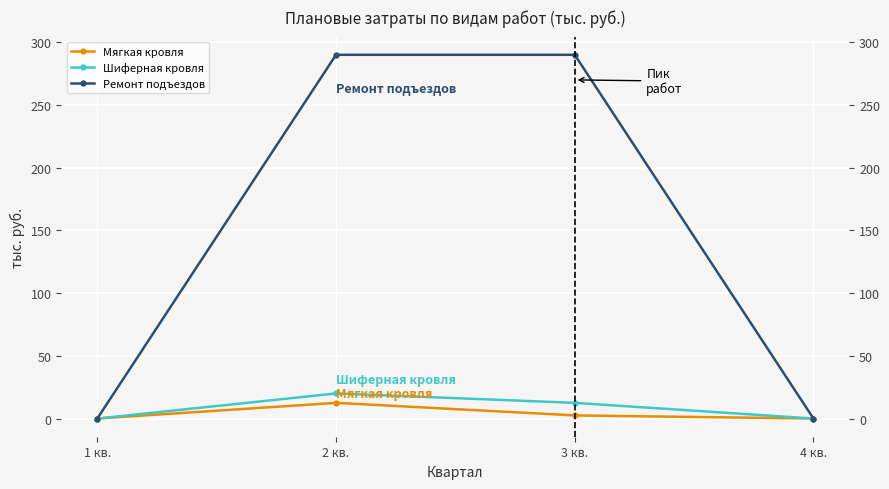

What position from the left is 2 кв.?

2